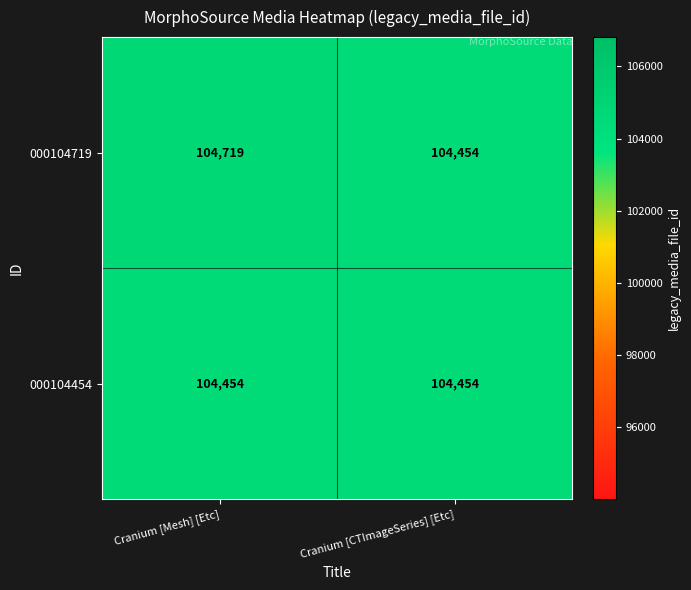

Read the 000104719 value at Cranium [Mesh] [Etc], to the nearest 50.

104700